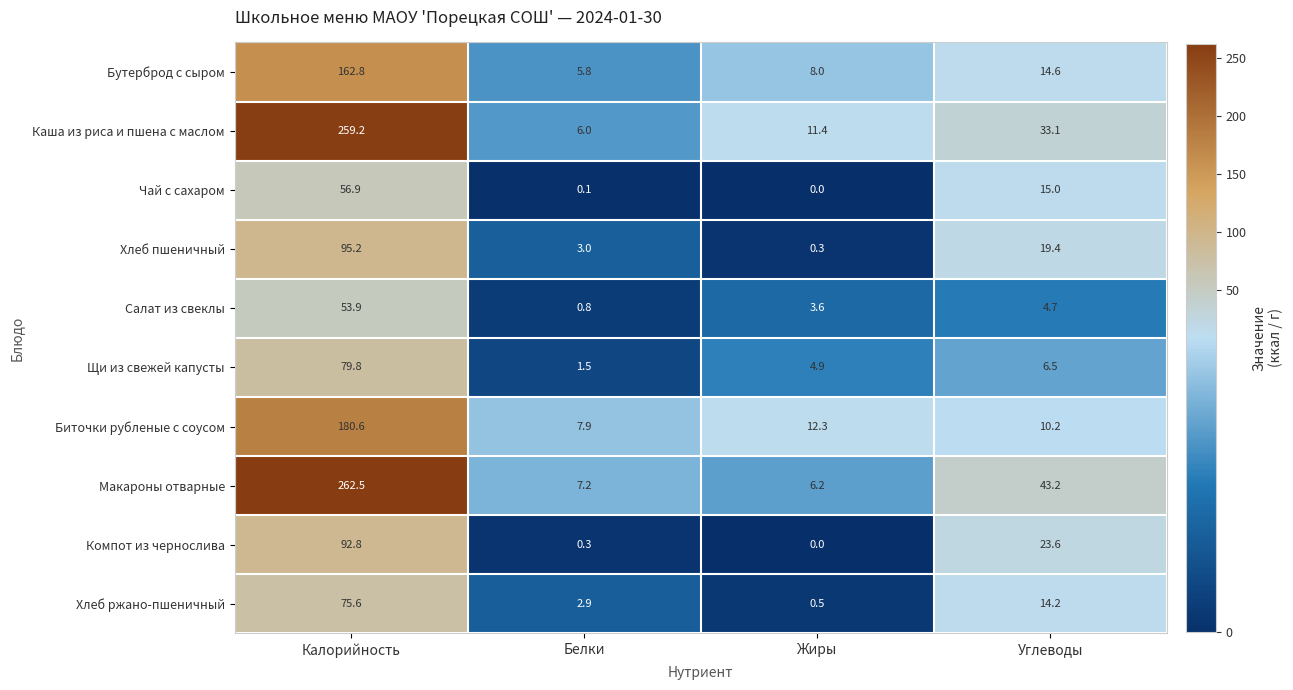

At Калорийность, list the series in order from largest to smallest.

Макароны отварные, Каша из риса и пшена с маслом, Биточки рубленые с соусом, Бутерброд с сыром, Хлеб пшеничный, Компот из чернослива, Щи из свежей капусты, Хлеб ржано-пшеничный, Чай с сахаром, Салат из свеклы